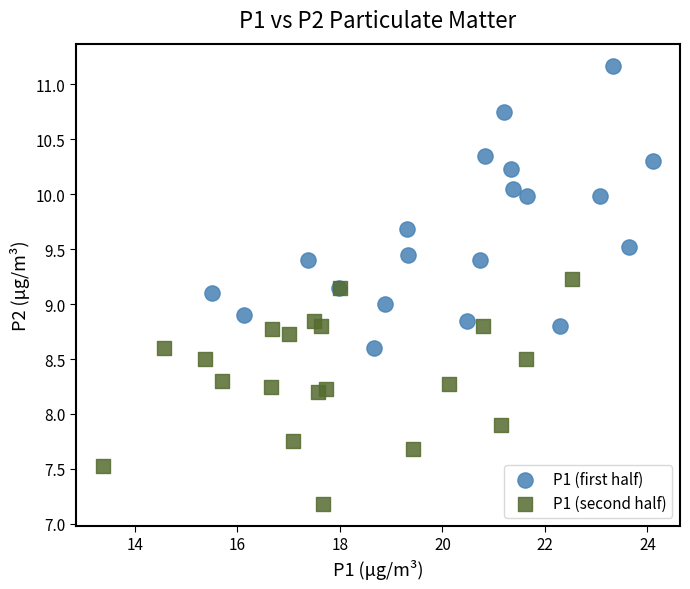

Which series reaches the minimum Y coordinate?

P1 (second half)